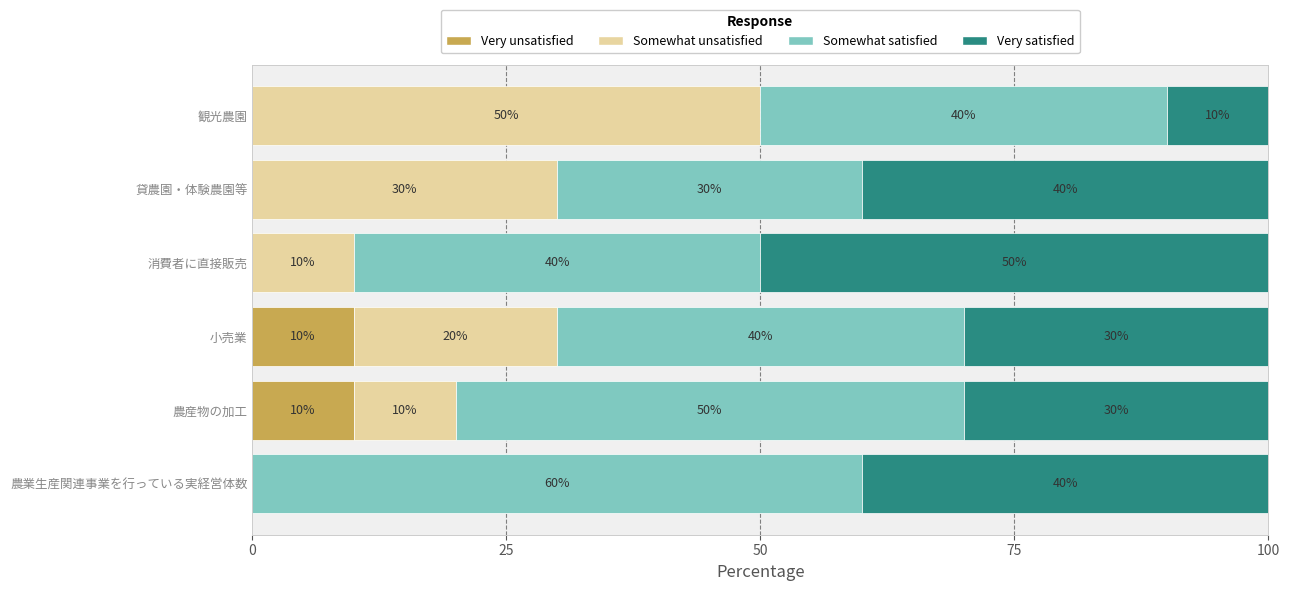

What is the total value across all series at 消費者に直接販売?

100